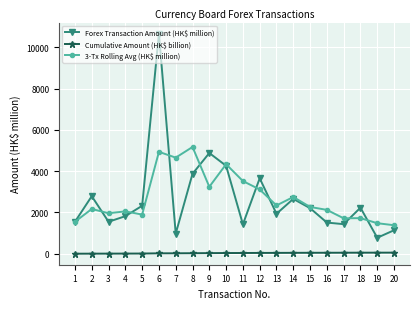

The value of 3-Tx Rolling Avg (HK$ million) at 10 is 2177.9. True or false?

False